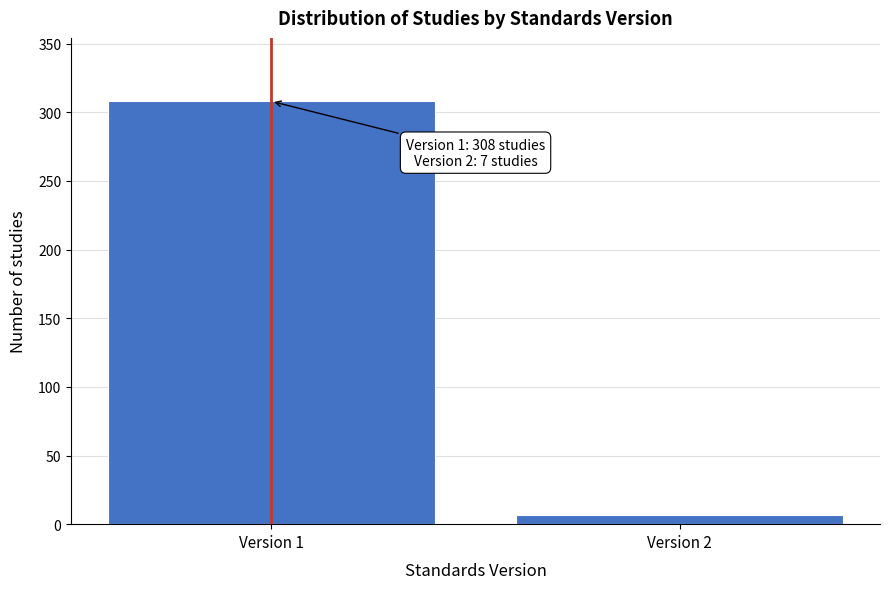

Reading left to right, list all the values displayed in this chart.

Version 1=308	Version 2=7